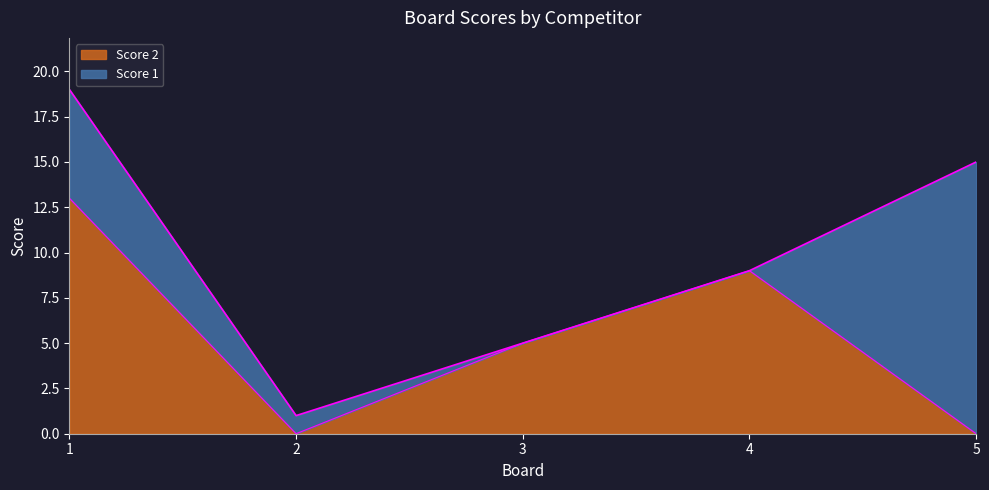

How many data points does each series have?

5